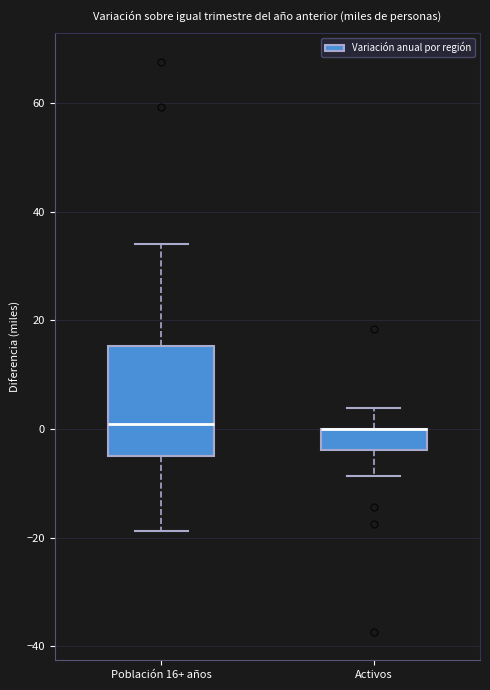

Reading left to right, transcribe this box plot: for each box, give where its median line is, the range the box spans, and where its two whiskers end, as read against the y-axis. The values are not printed on the chart, so give them approximately, as read against the axis.

Población 16+ años: median 2, box -4 to 16, whiskers -18 to 34
Activos: median 0 (drawn on the box's upper edge), box -4 to 0, whiskers -8 to 4